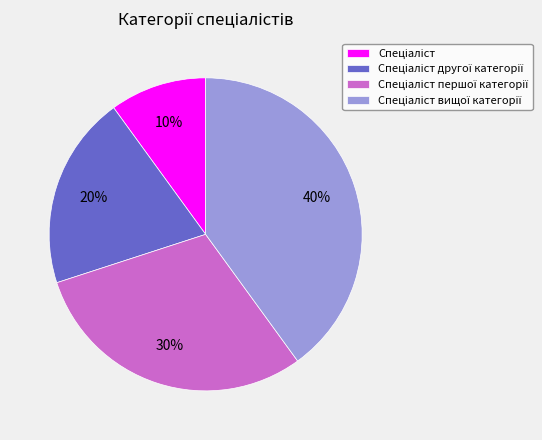

Is there a majority slice in this chart?

No